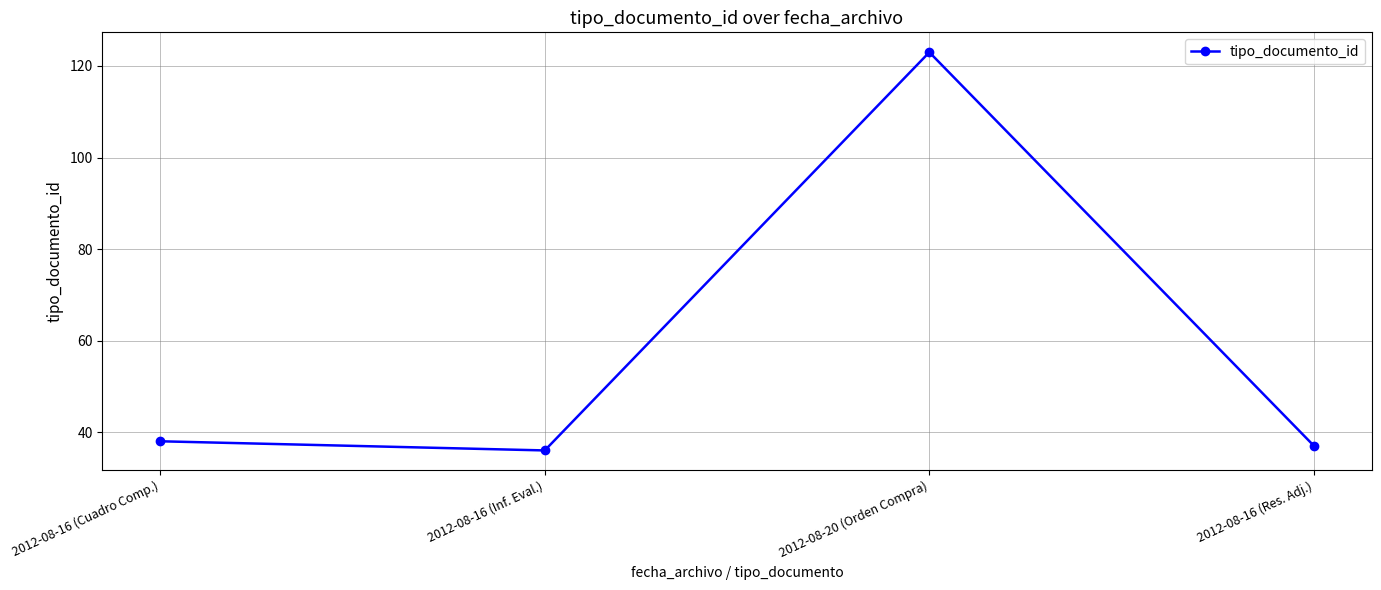

Approximately how many times larger is the value at 2012-08-20 (Orden Compra) compared to 2012-08-16 (Res. Adj.)?

3.3